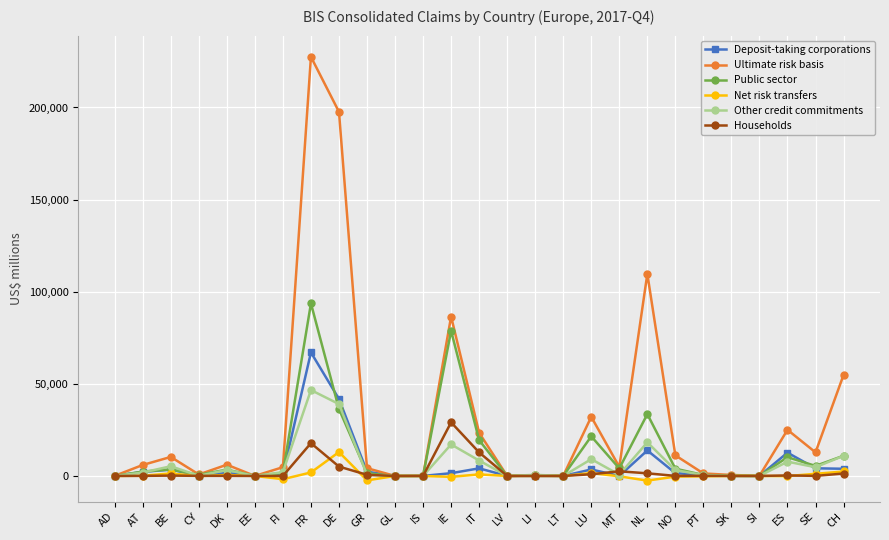

At which category is the sum across all series the highest?

FR